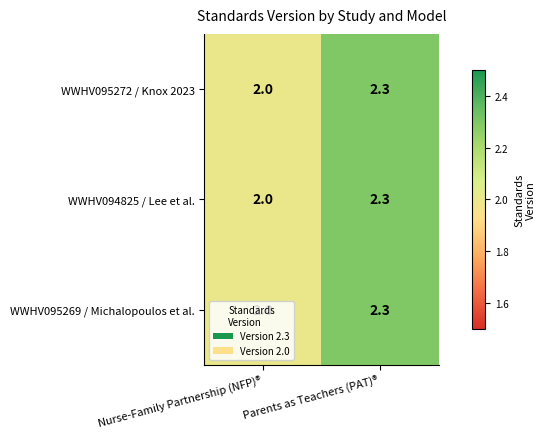

Rank the categories by WWHV095269 / Michalopoulos et al. value from lowest to highest.

Nurse-Family Partnership (NFP)®, Parents as Teachers (PAT)®